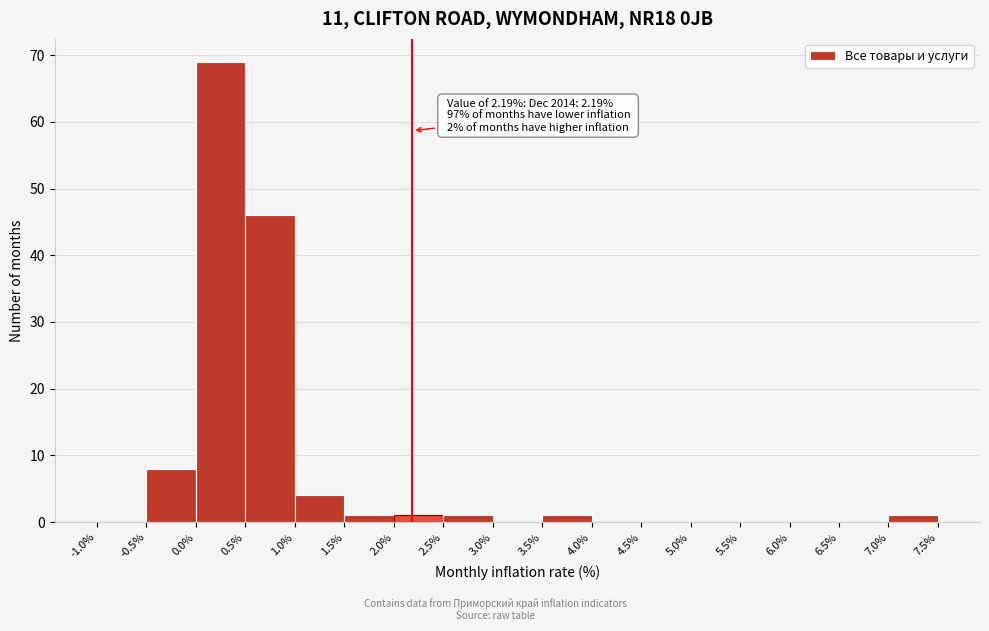

Over which range of the x-axis is the bar tallest?

0.0% to 0.5%